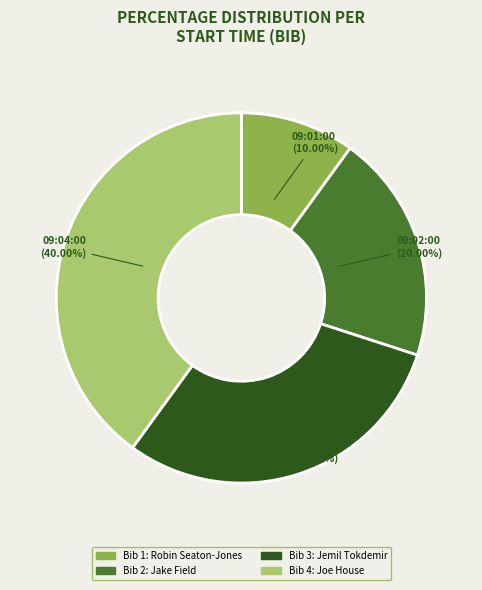

Is the sum of 09:01:00 and 09:02:00 greater than half?

No